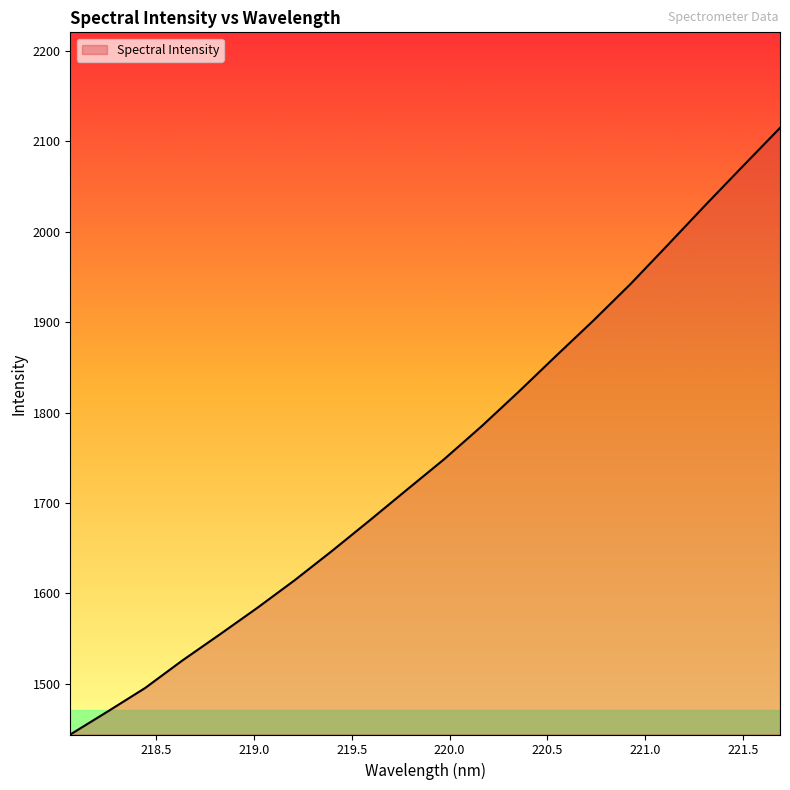

What is the sum of all values?

34993.8